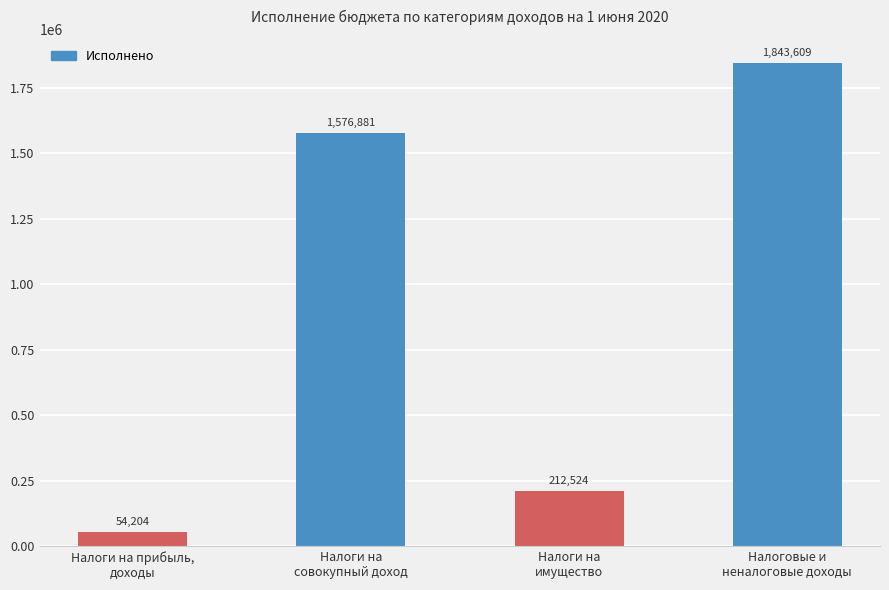

What is the maximum value shown in the chart?

1843609.2